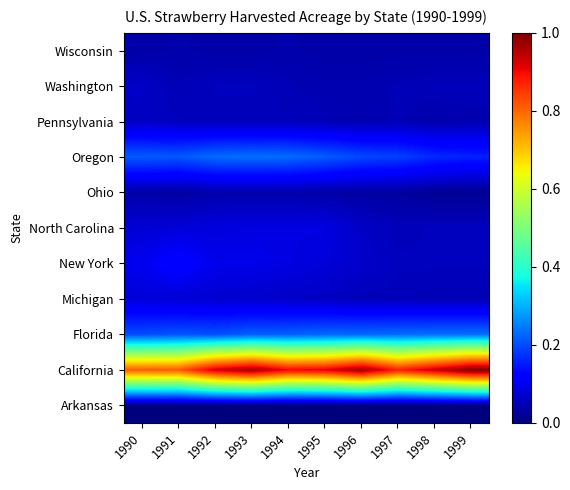

Between 1993 and 1995, which is larger?

1993